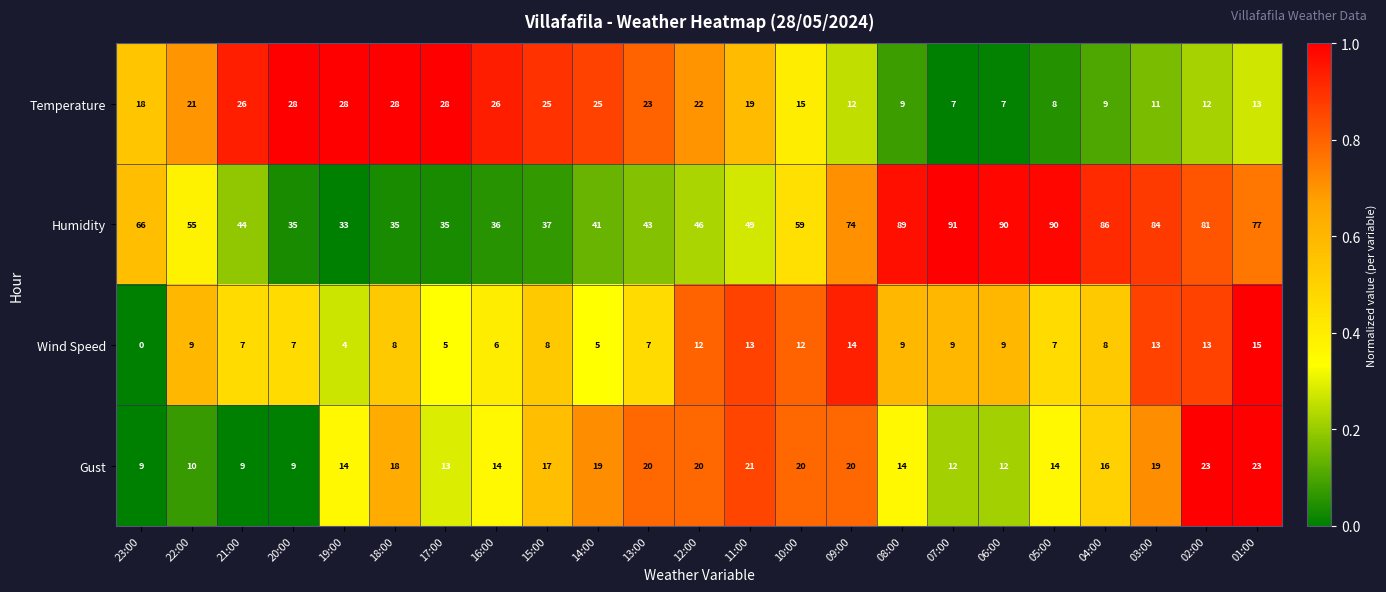

Between 15:00 and 04:00, which series saw the biggest shift?

Humidity